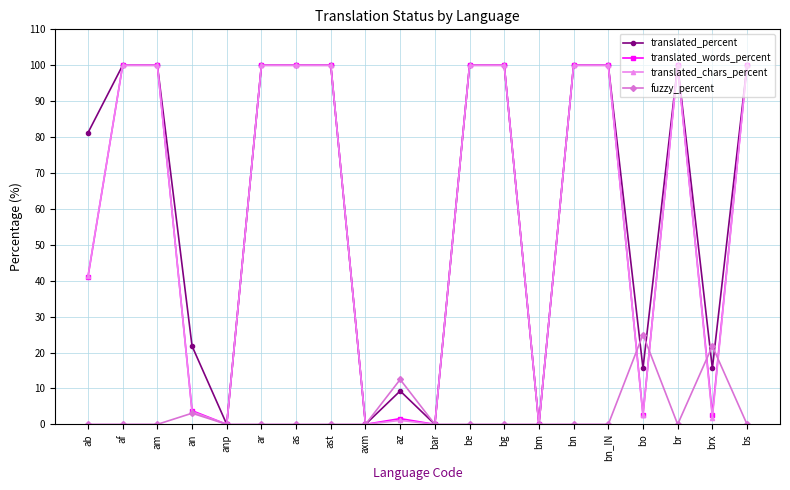

What is the label of the 3rd point from the left?

am